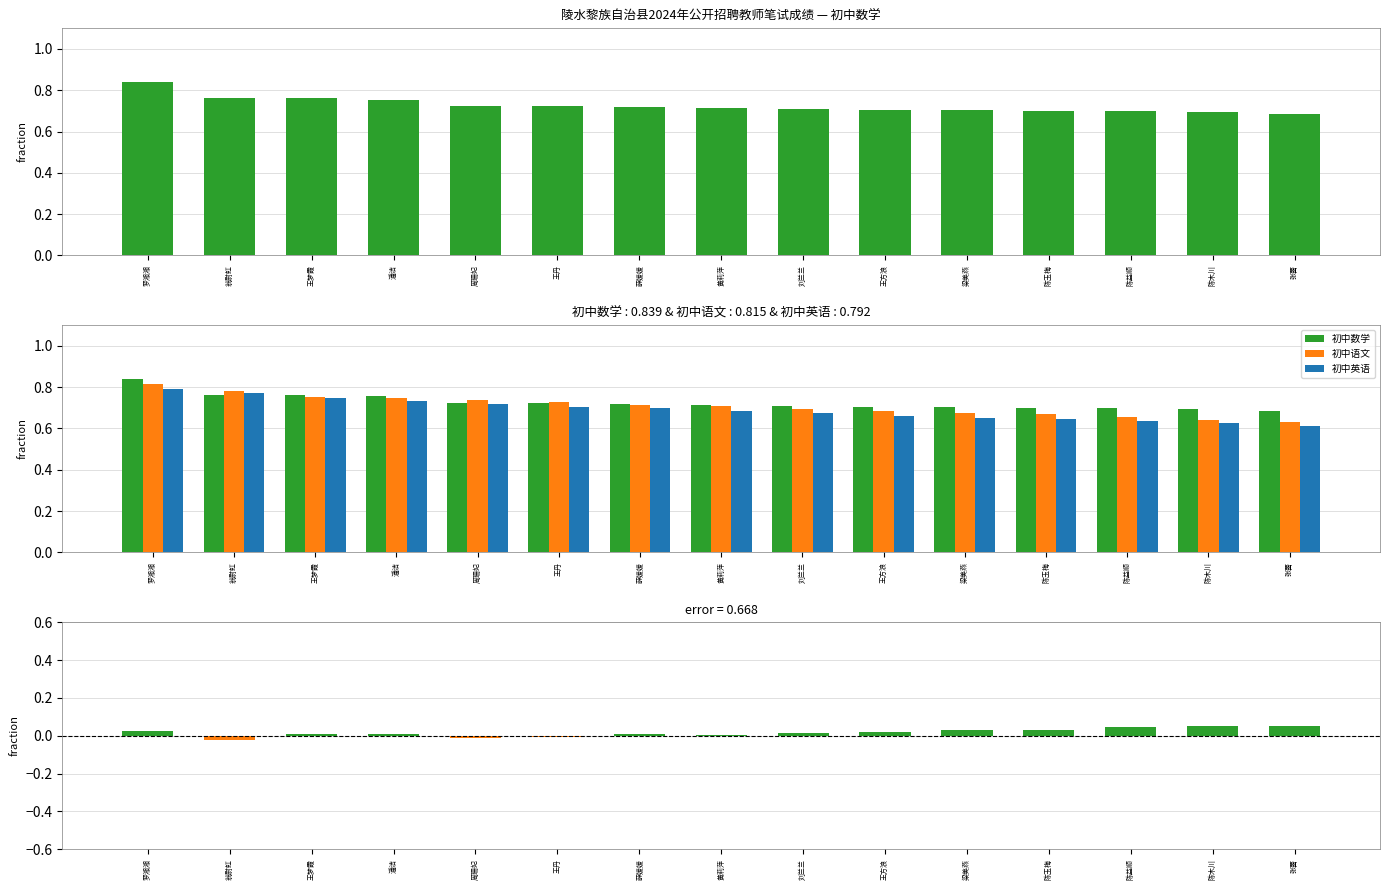

How many values in the 差值 (初中数学 - 初中语文) series exceed 0?

12